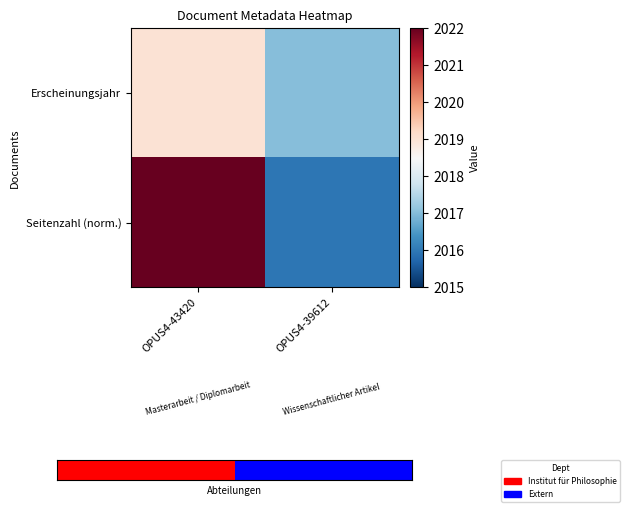

What is the total value across all series at OPUS4-39612?

4033.0